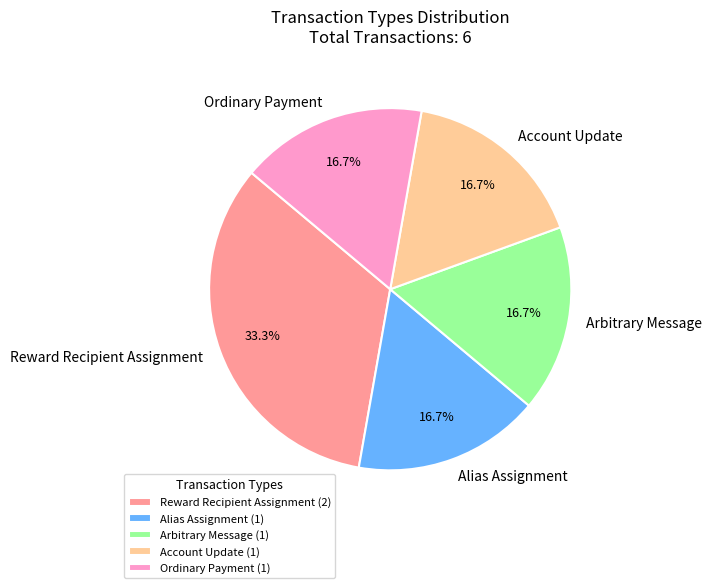

How much of the chart is everything except Reward Recipient Assignment?

66.7%